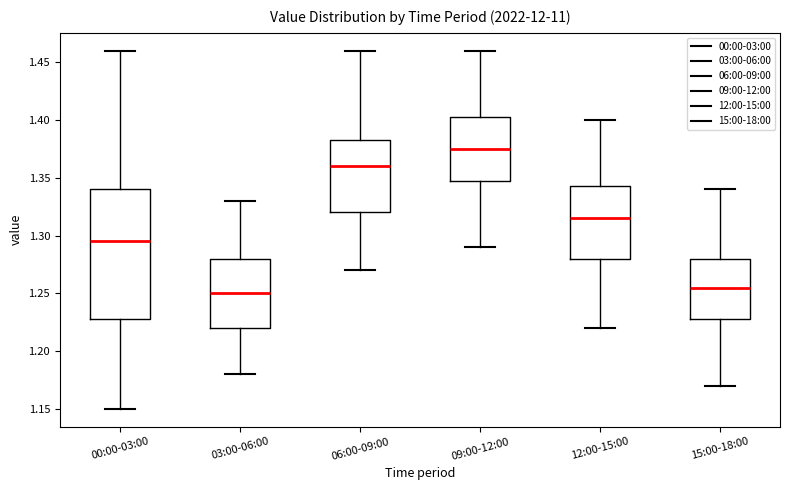

Which box is the tallest, from its lower edge to its upper edge?

00:00-03:00